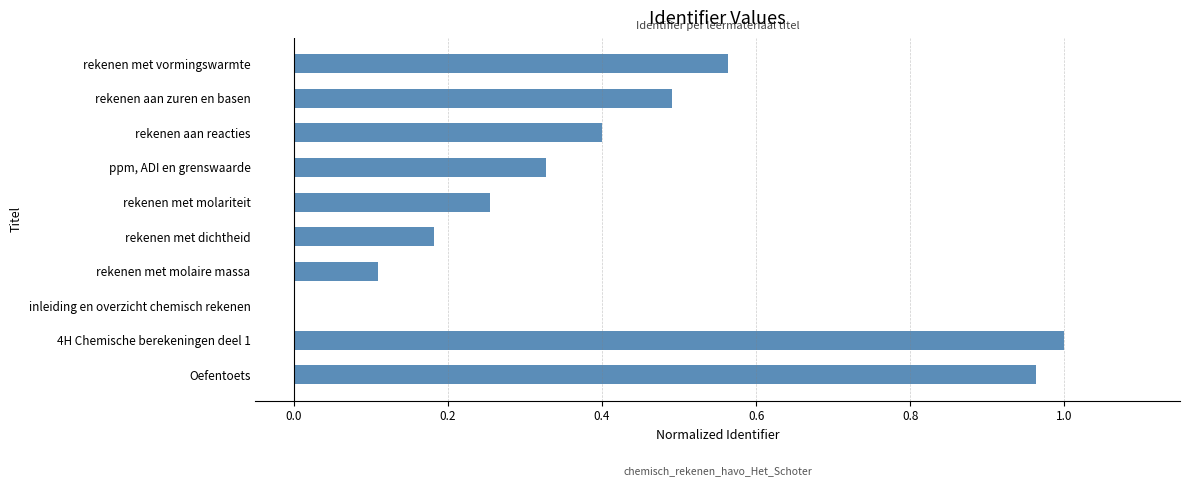

How many categories are shown in the chart?

10